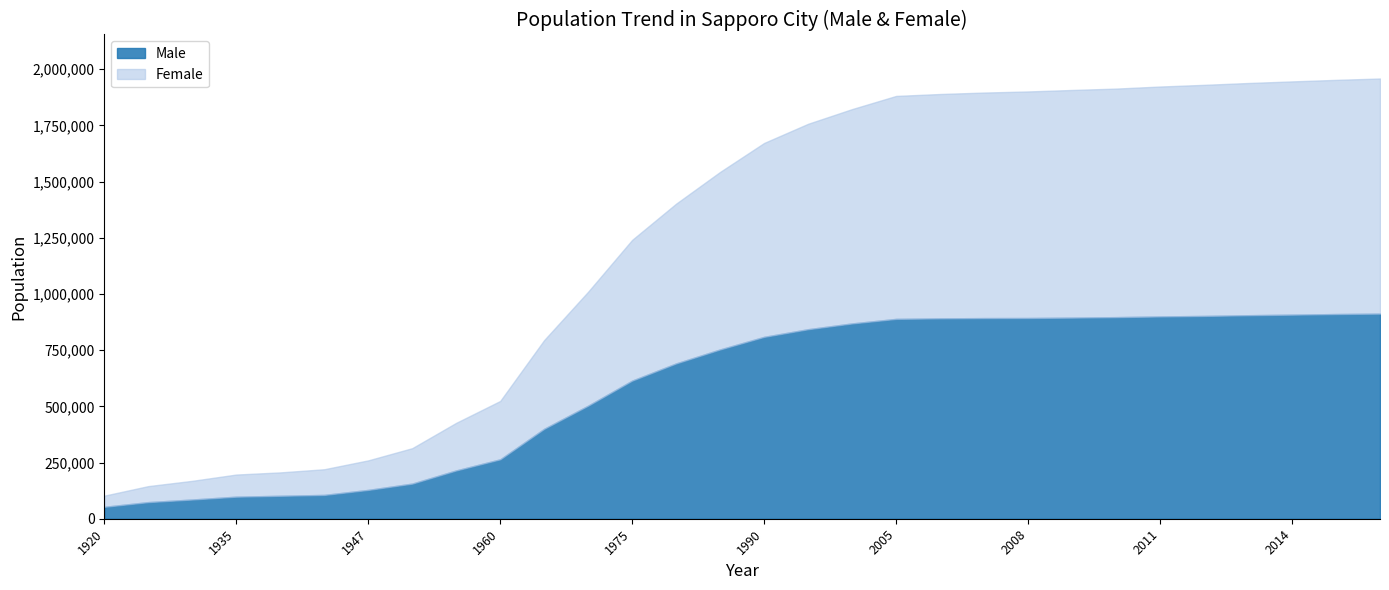

What is the difference between the maximum and minimum values in the Male series?

859496